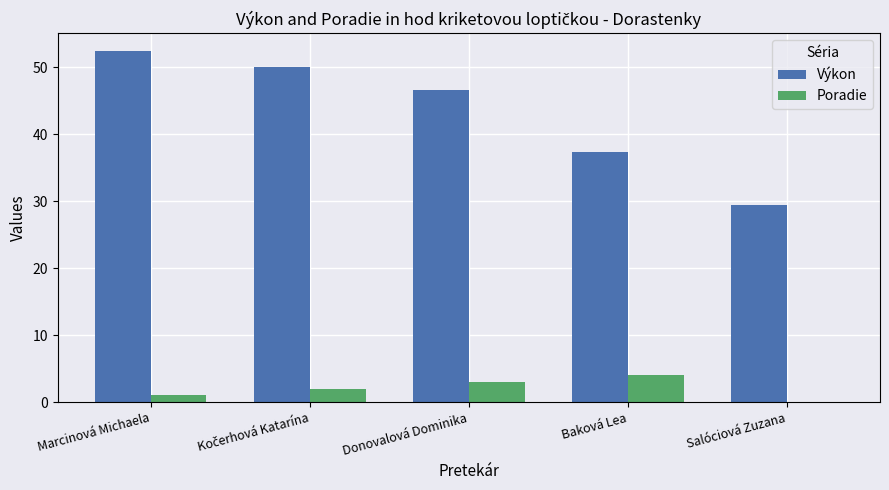

How many groups of bars are there?

5